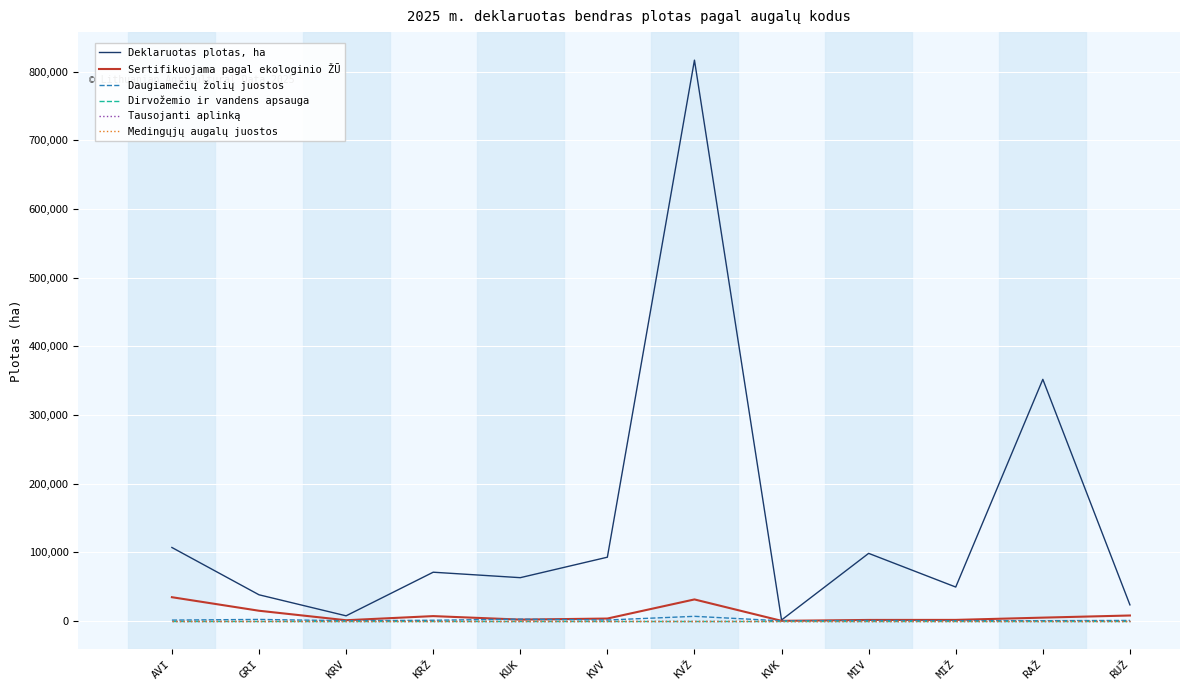

Is the value of Medingųjų augalų juostos at KVŽ greater than the value of Sertifikuojama pagal ekologinio ŽŪ at KVK?

No